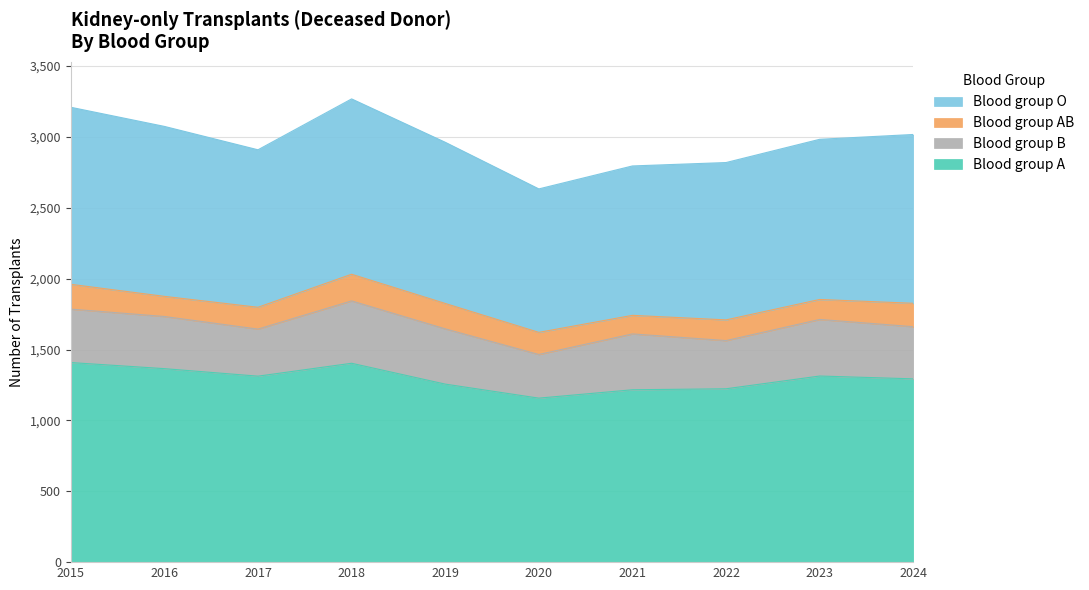

The Blood group O series shows 718 at 2019. True or false?

False